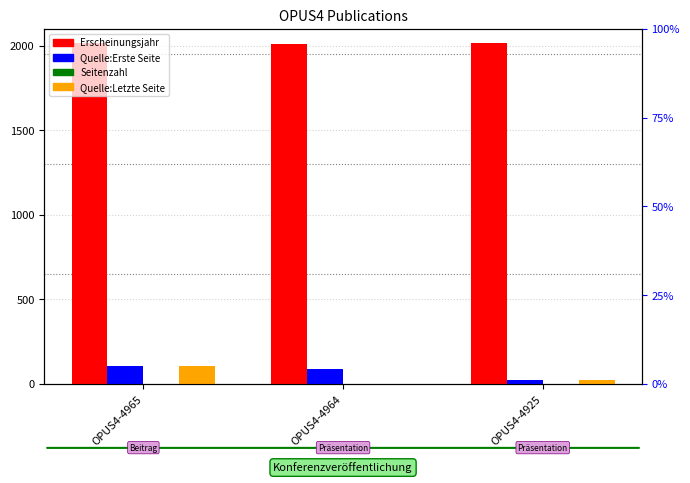

How many distinct data groups are displayed?

4